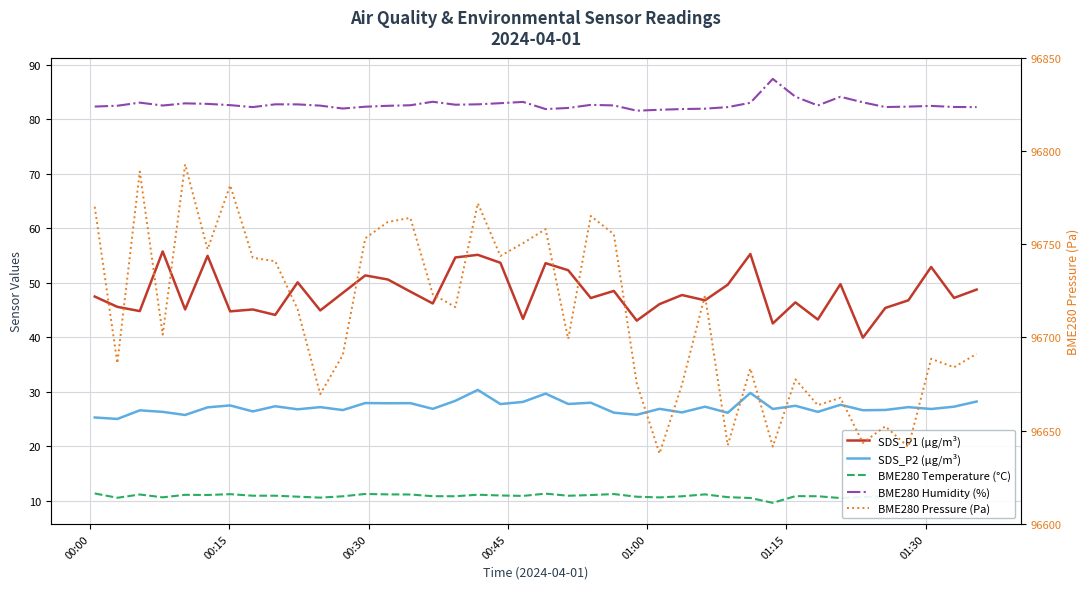

At which label does SDS_P1 (µg/m³) first exceed 47?

00:00